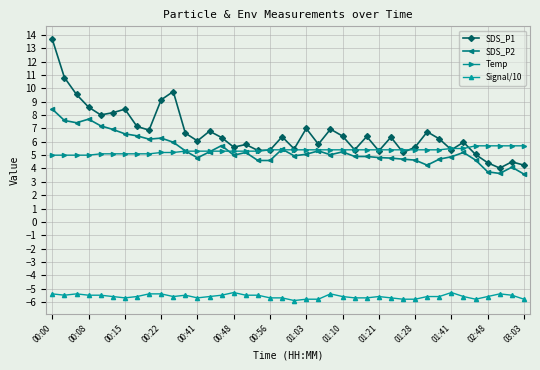

At how many categories does at least one series exceed 2?

40